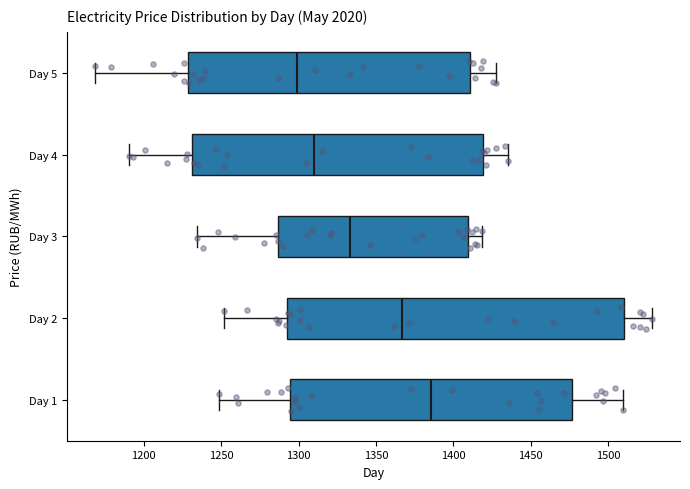

Which box has the furthest to the left median line?

Day 5